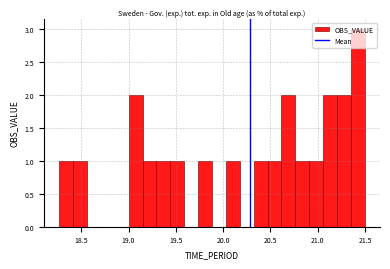

Read against the x-axis, roughly where is the centre of the tallest bar?

21.40